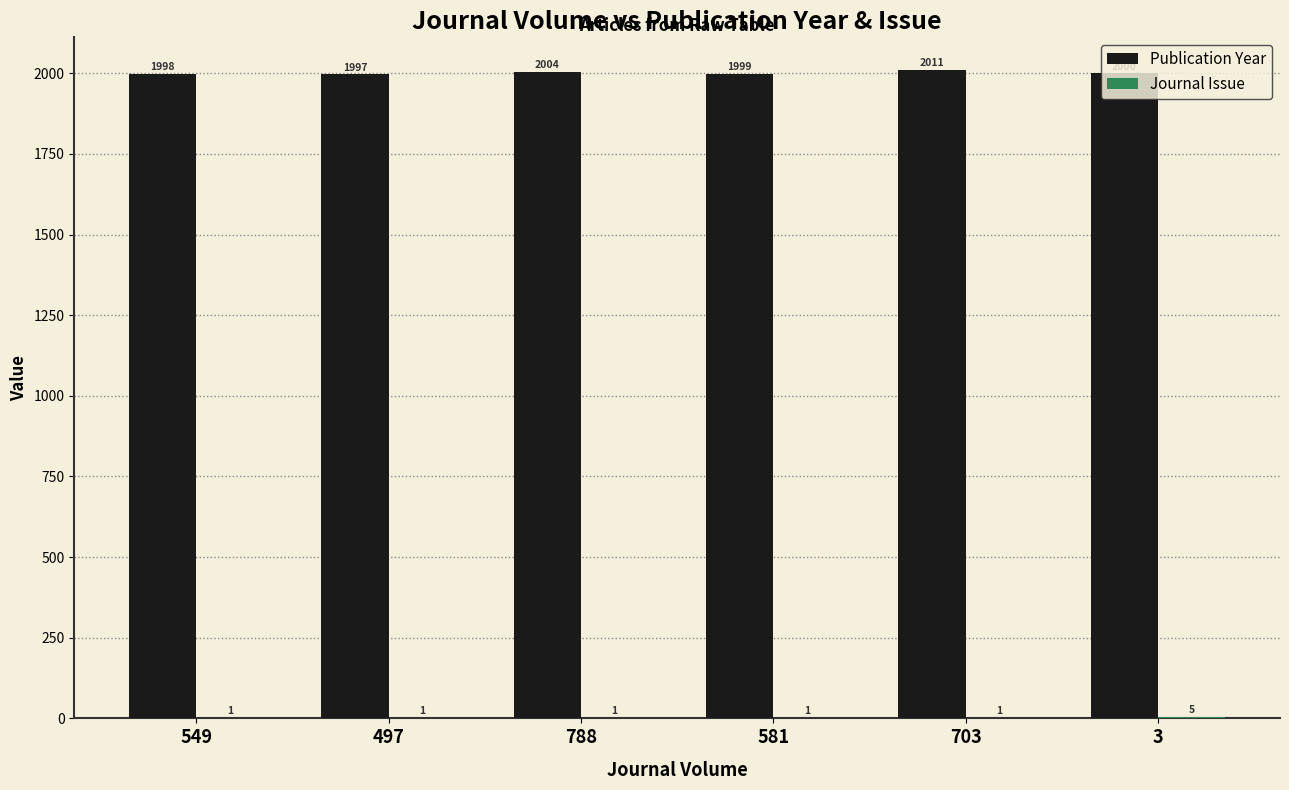

Is it true that Publication Year equals 2004 at 788?

True